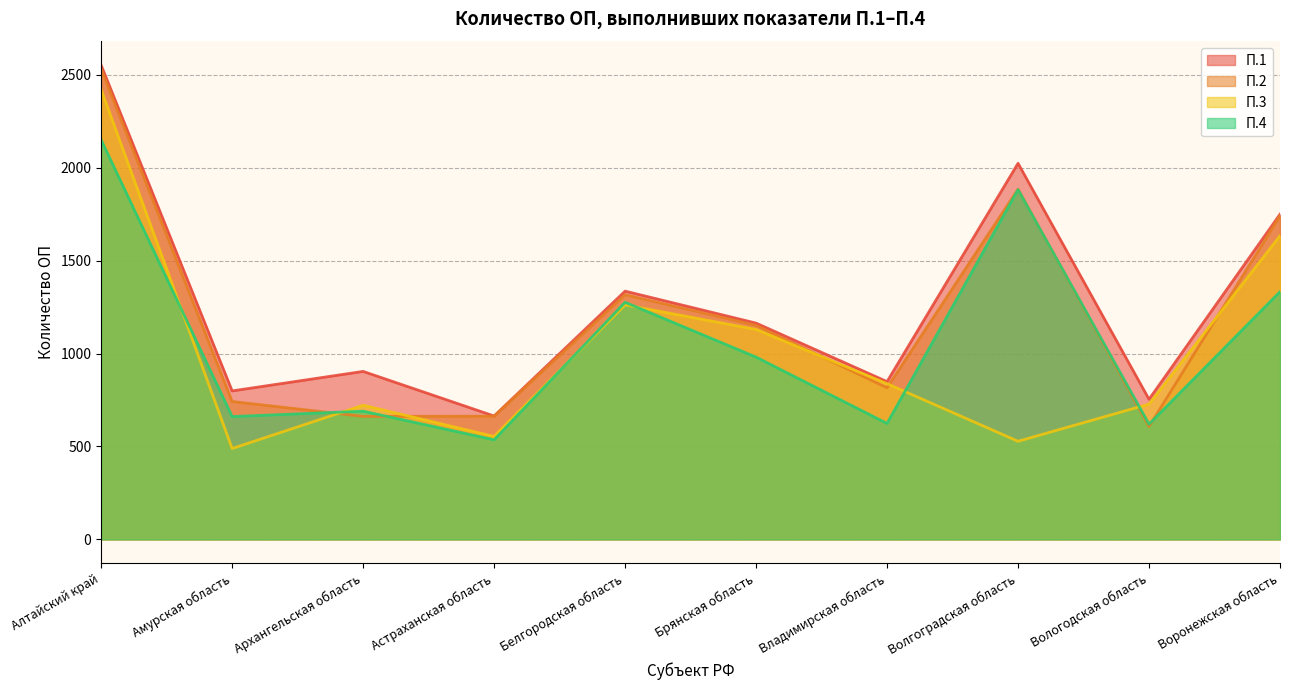

What is the difference between the П.4 values at Вологодская область and Волгоградская область?

1262